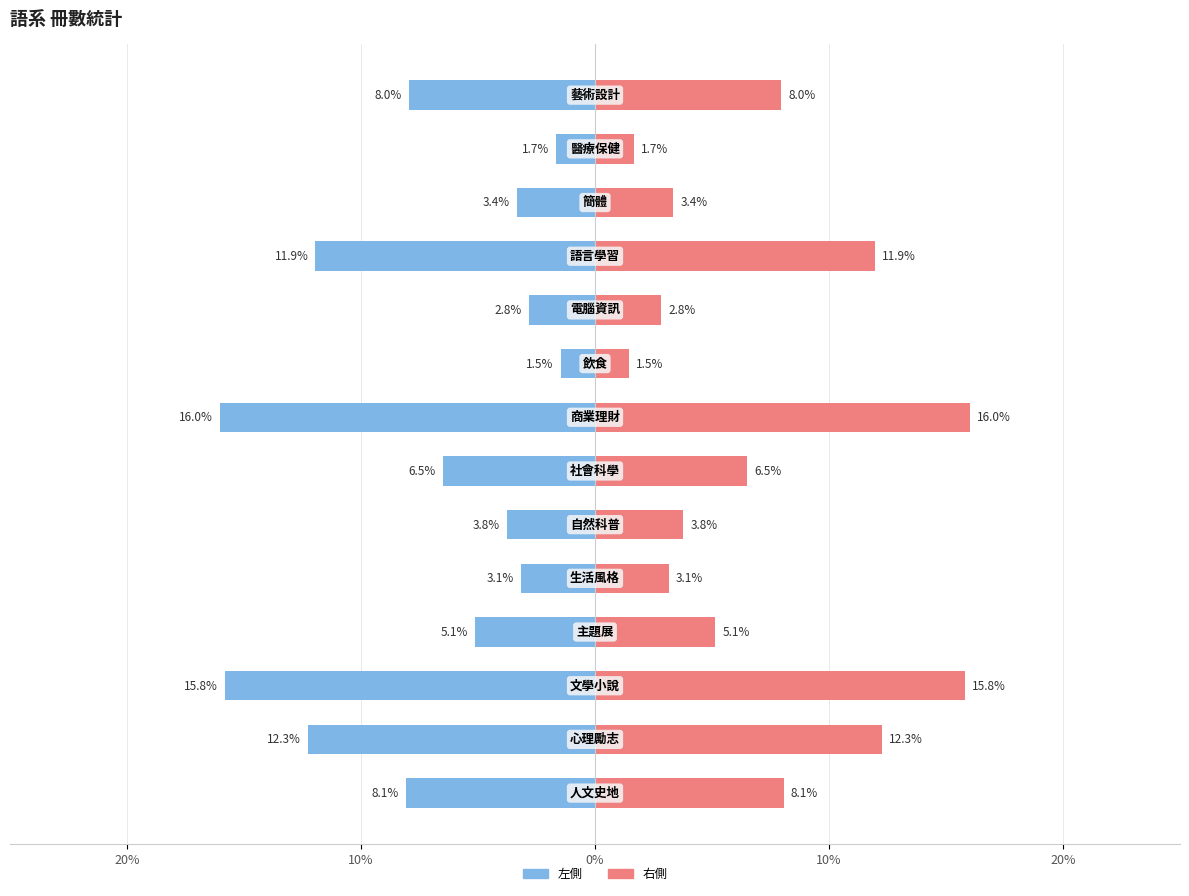

Rank the series by their maximum value, from lowest to highest.

冊數 (左), 冊數